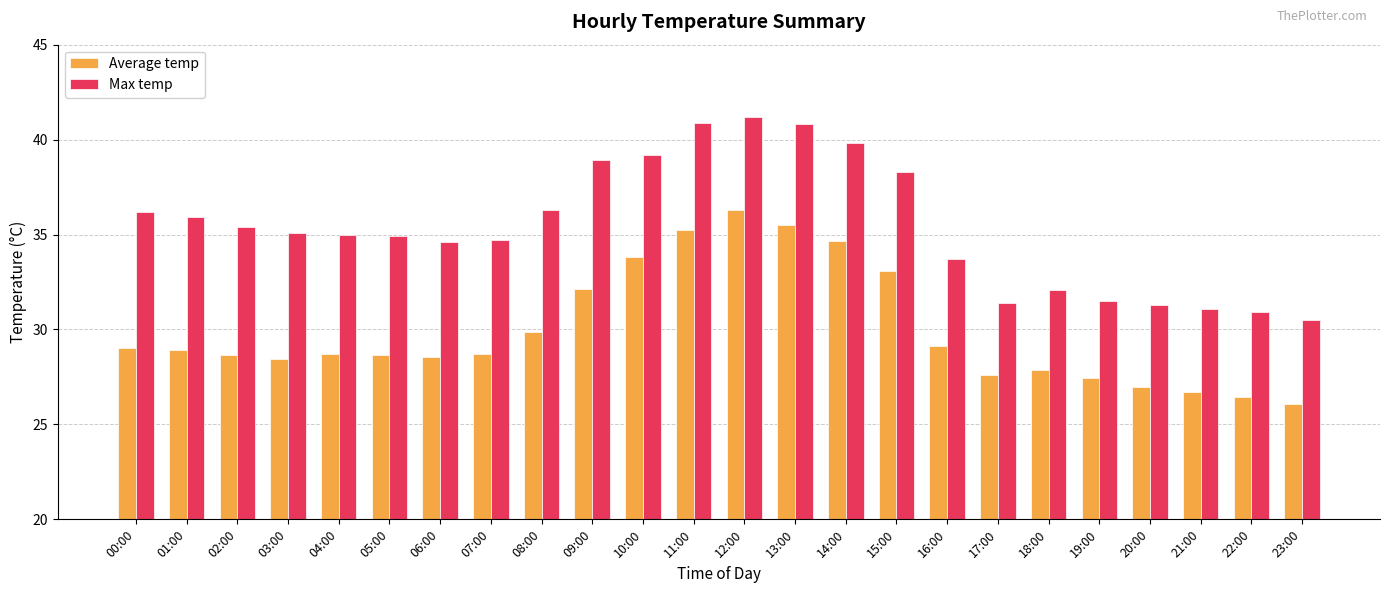

At 09:00, list the series in order from largest to smallest.

Max temp, Average temp